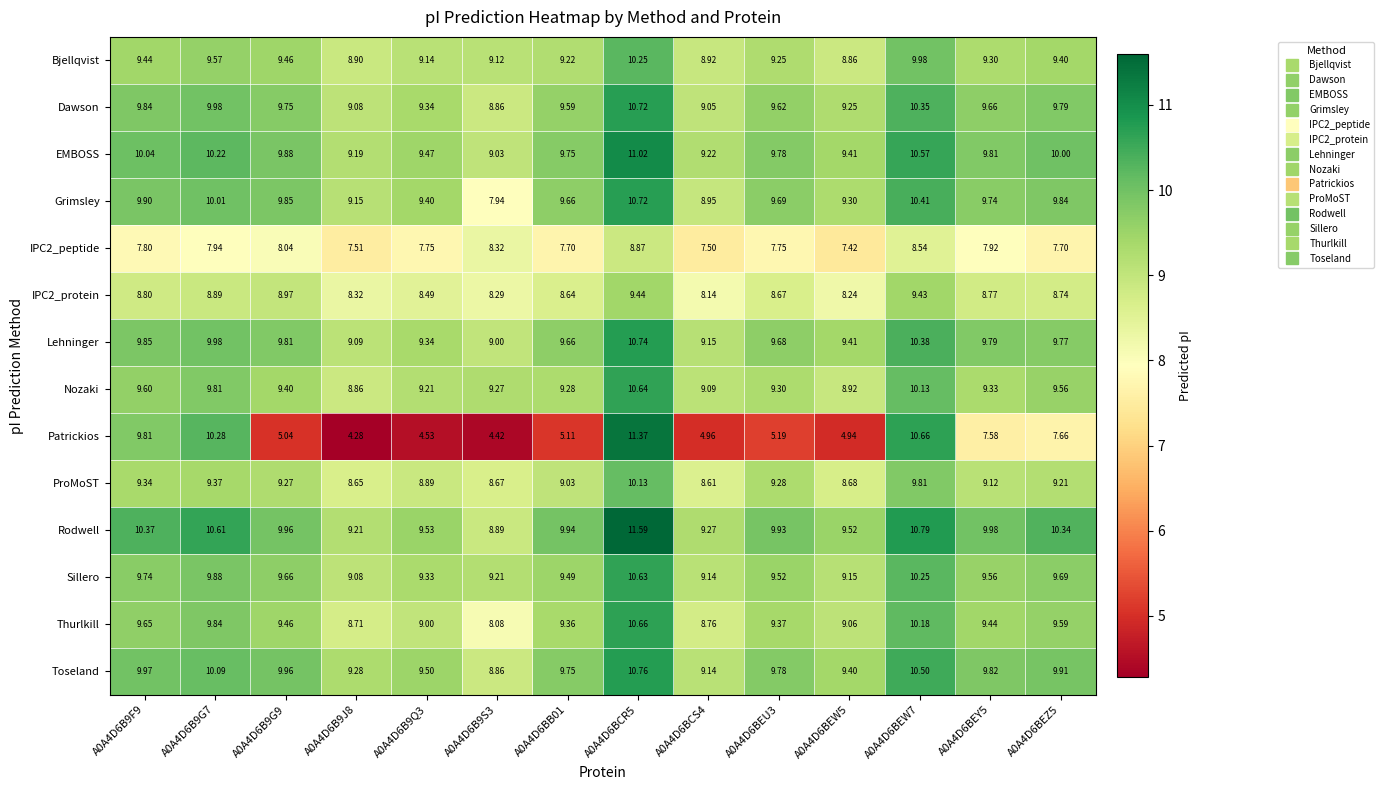

Which series changed the most between A0A4D6B9G7 and A0A4D6BEU3?

Patrickios